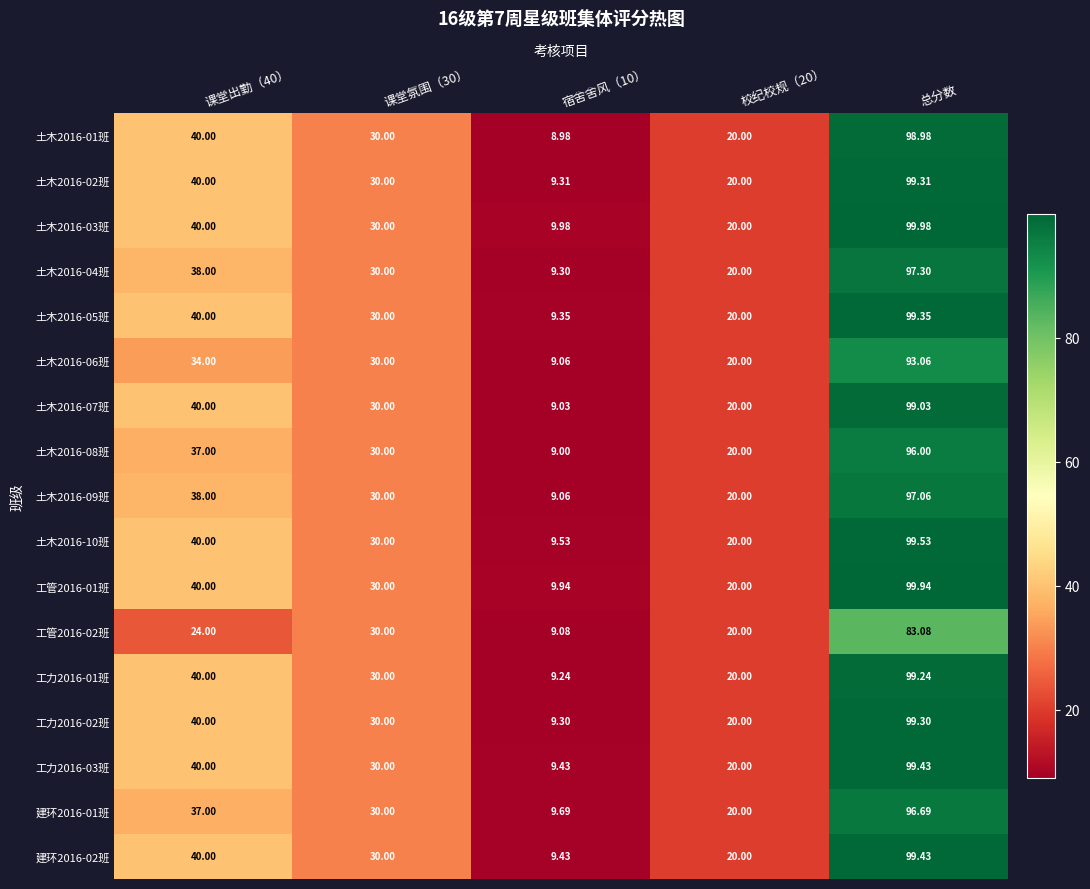

Is the value of 建环2016-02班 at 课堂氛围（30） greater than the value of 土木2016-09班 at 宿舍舍风（10）?

Yes